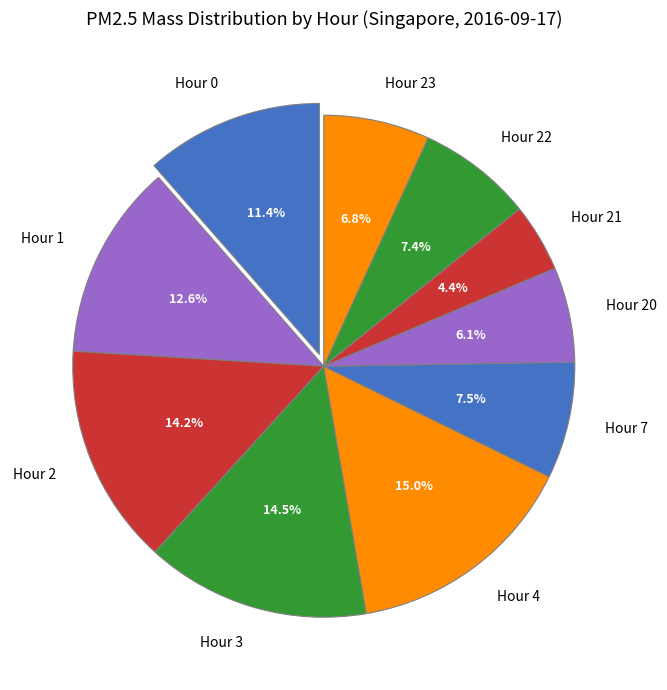

What is the smallest slice in the pie chart?

Hour 21